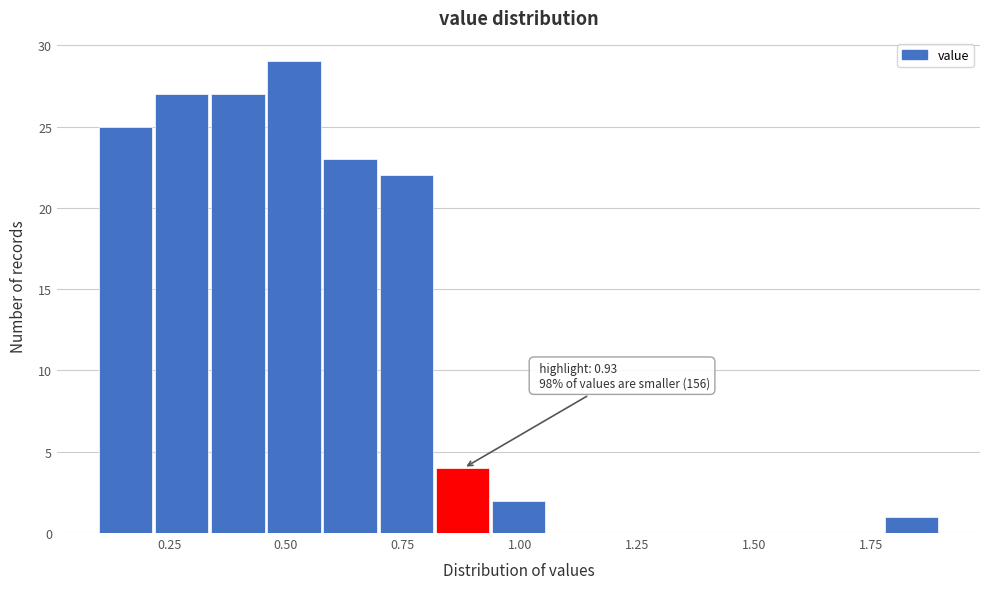

Around what value on the x-axis is the tallest bar? Give the approximate position of its centre, as read against the axis.

0.50